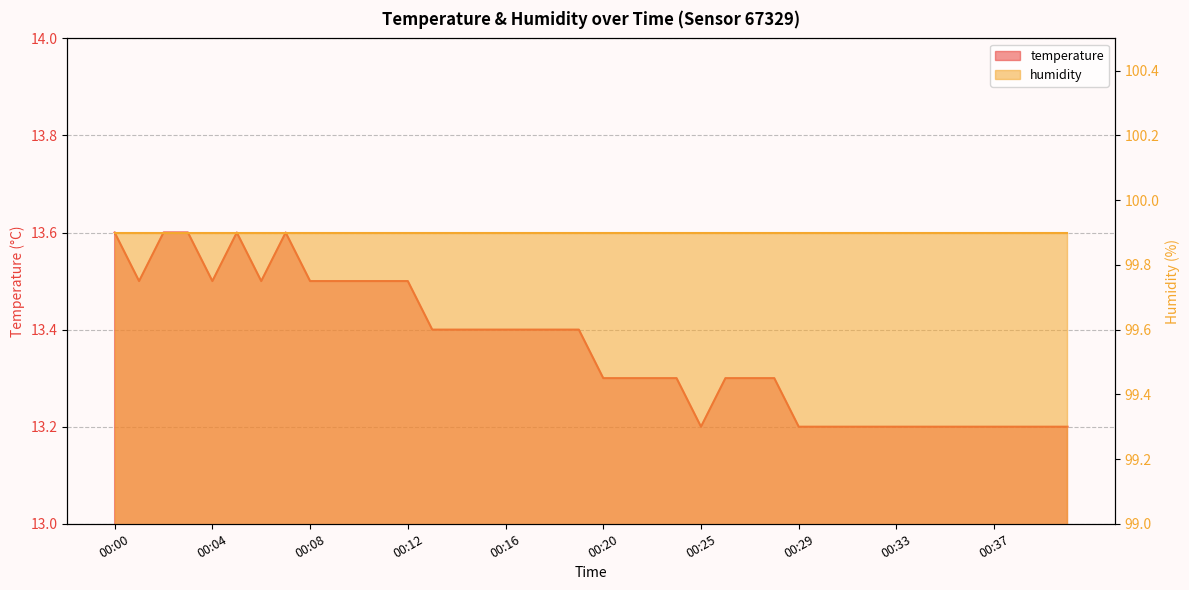

At which category does the chart reach its minimum across all series?

00:25